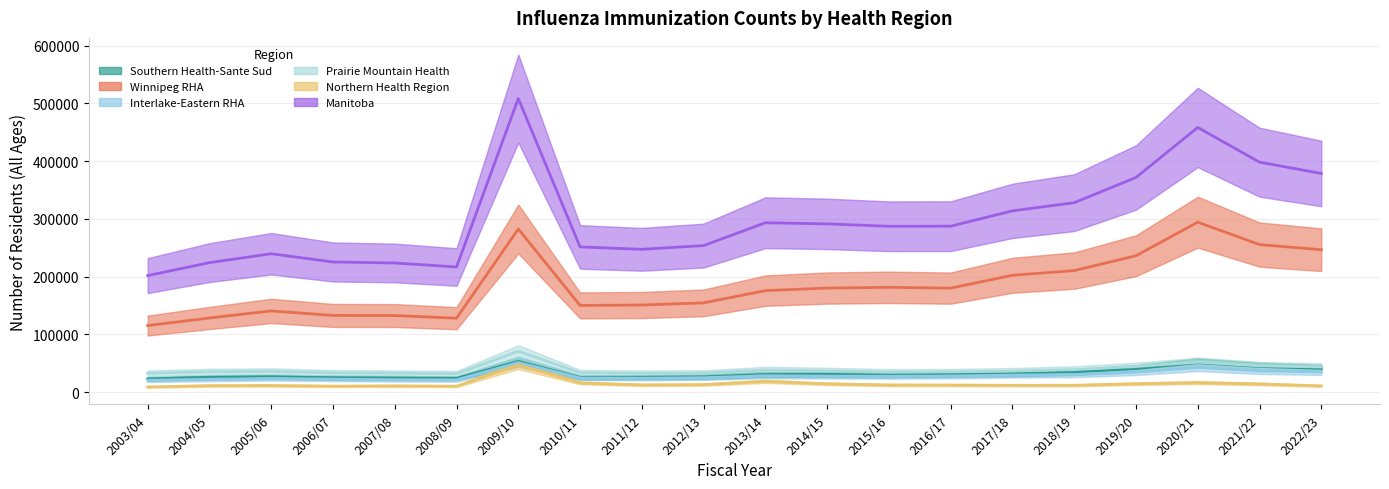

Does the chart display data point markers on the line(s)?

No